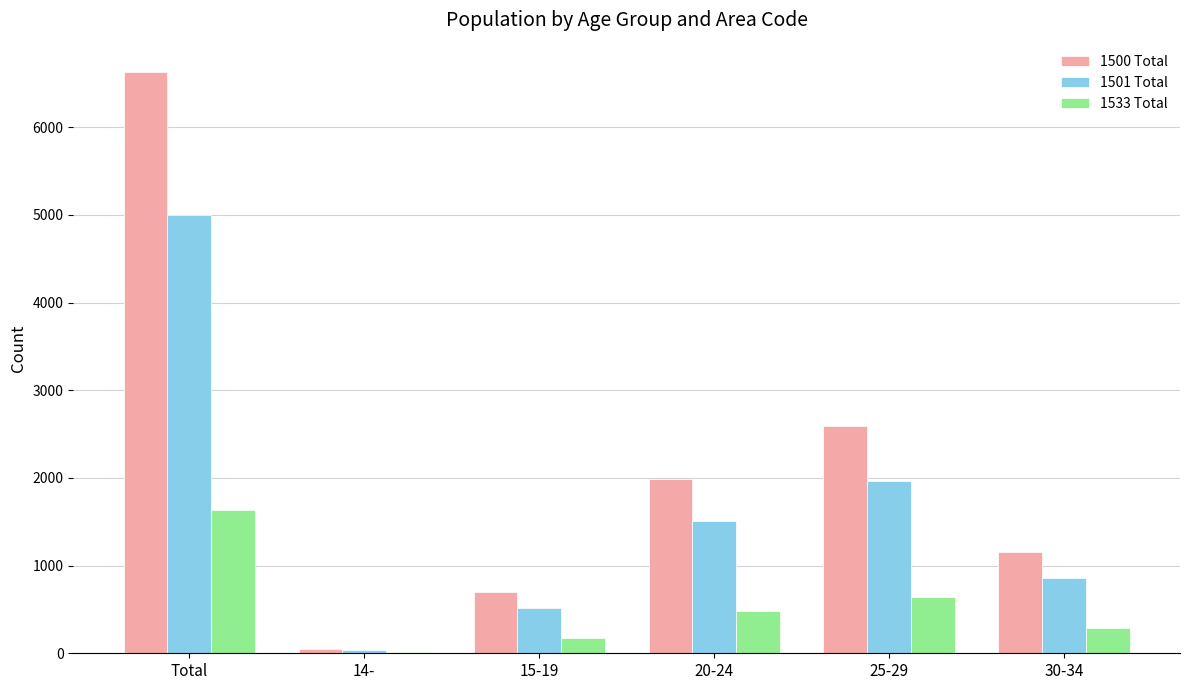

What are all the series names shown in the legend?

1500 Total, 1501 Total, 1533 Total